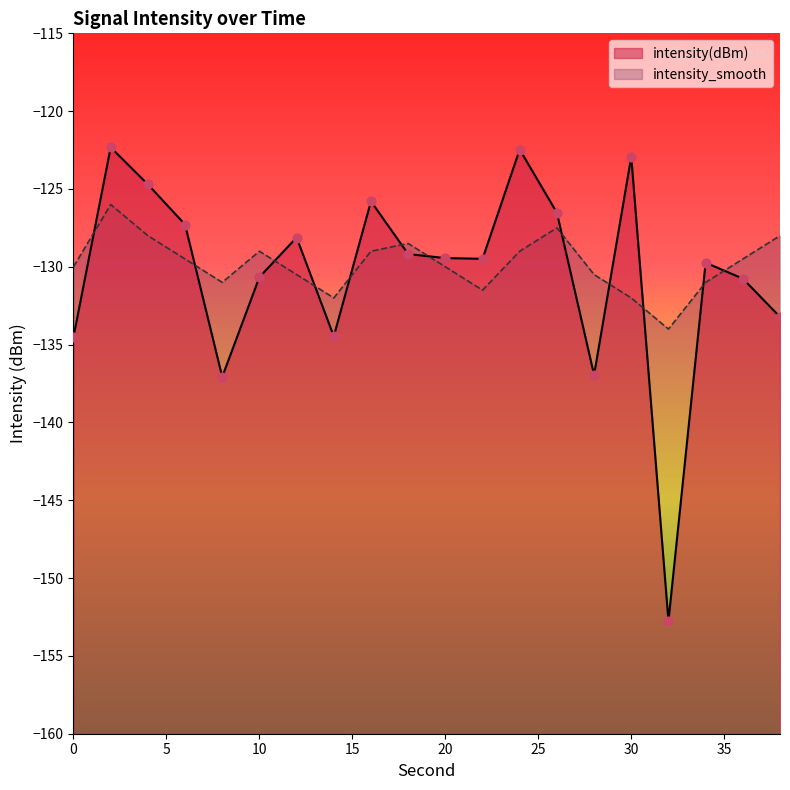

What are all the series names shown in the legend?

intensity(dBm), intensity_smooth